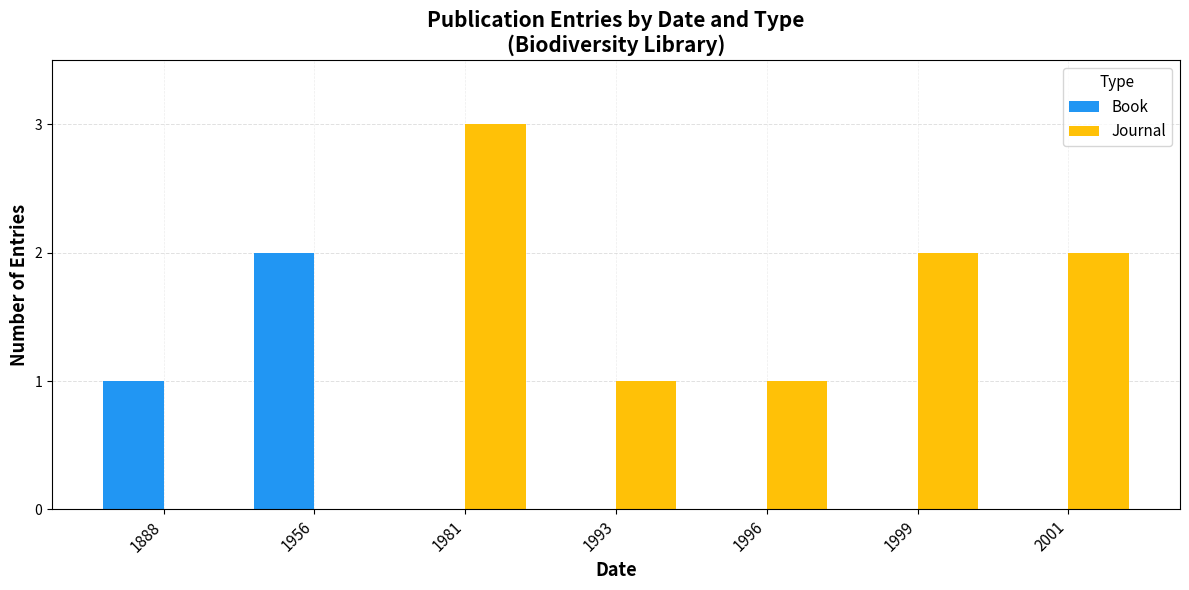

At which category is the sum across all series the highest?

1981